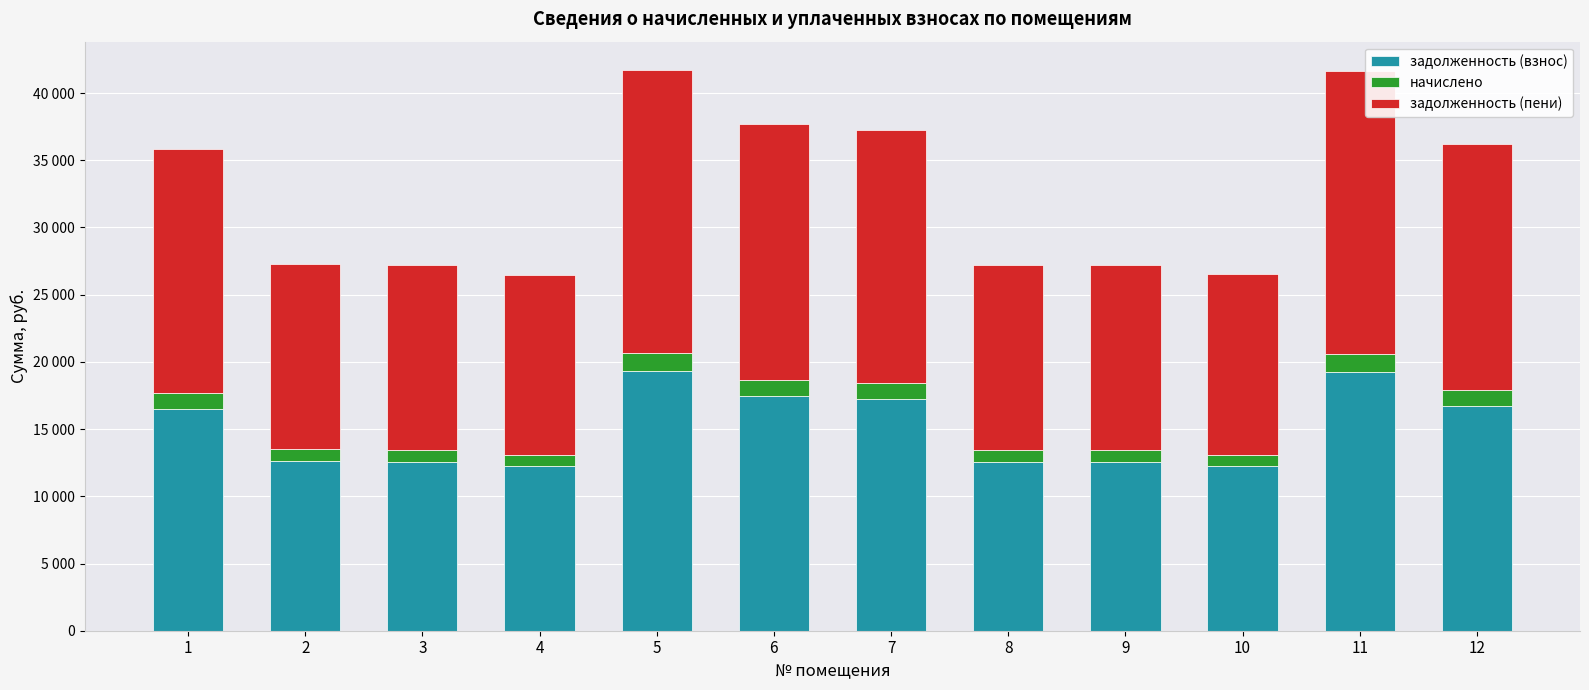

The задолженность (пени) series shows 13401.9 at 10. True or false?

True